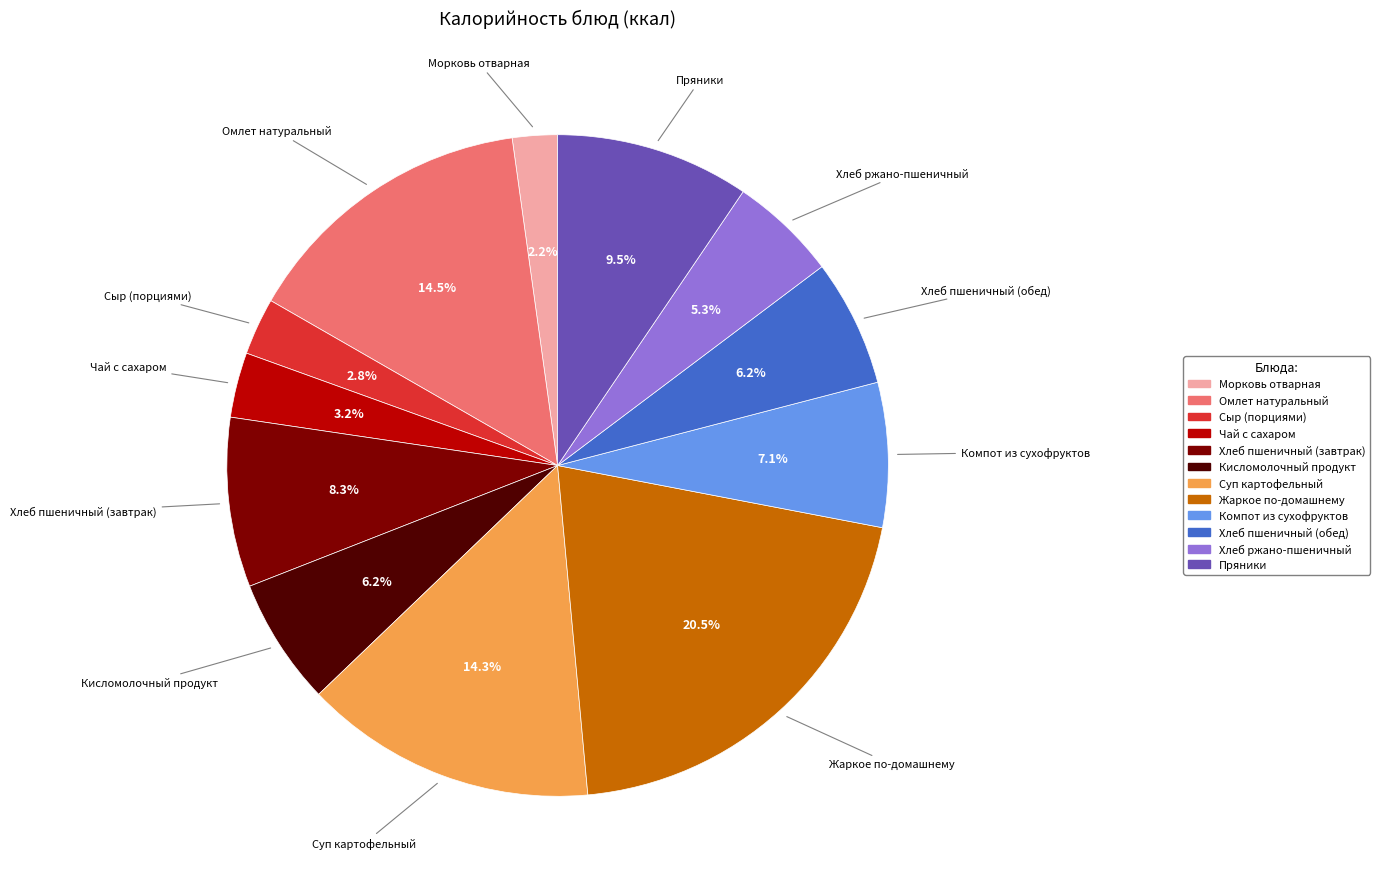

Which slice is the largest?

Жаркое по-домашнему